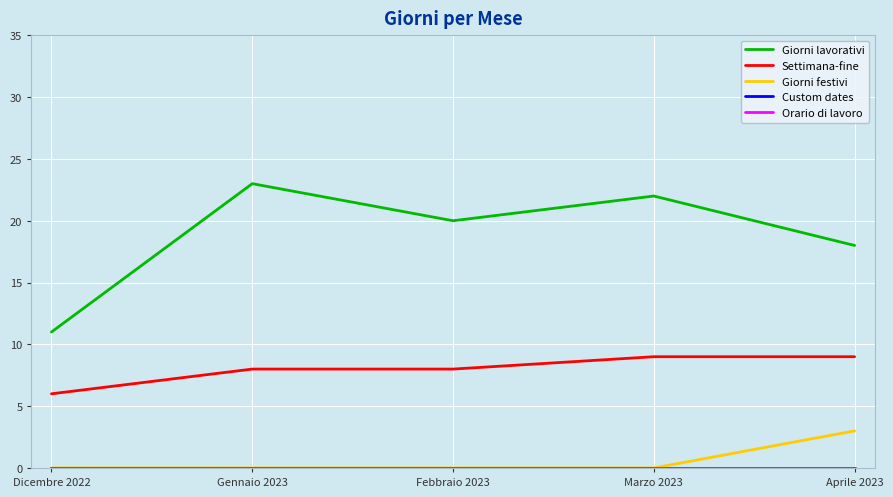

Does the chart display data point markers on the line(s)?

No